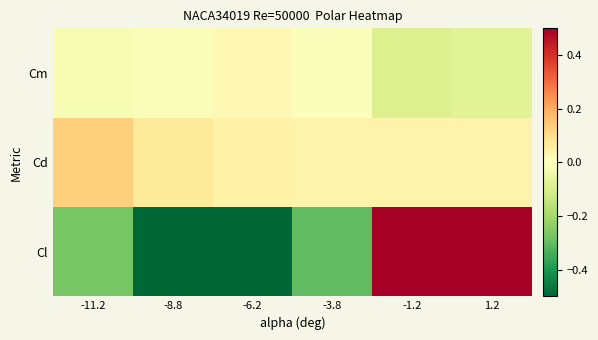

At which category does the chart reach its minimum across all series?

-6.2